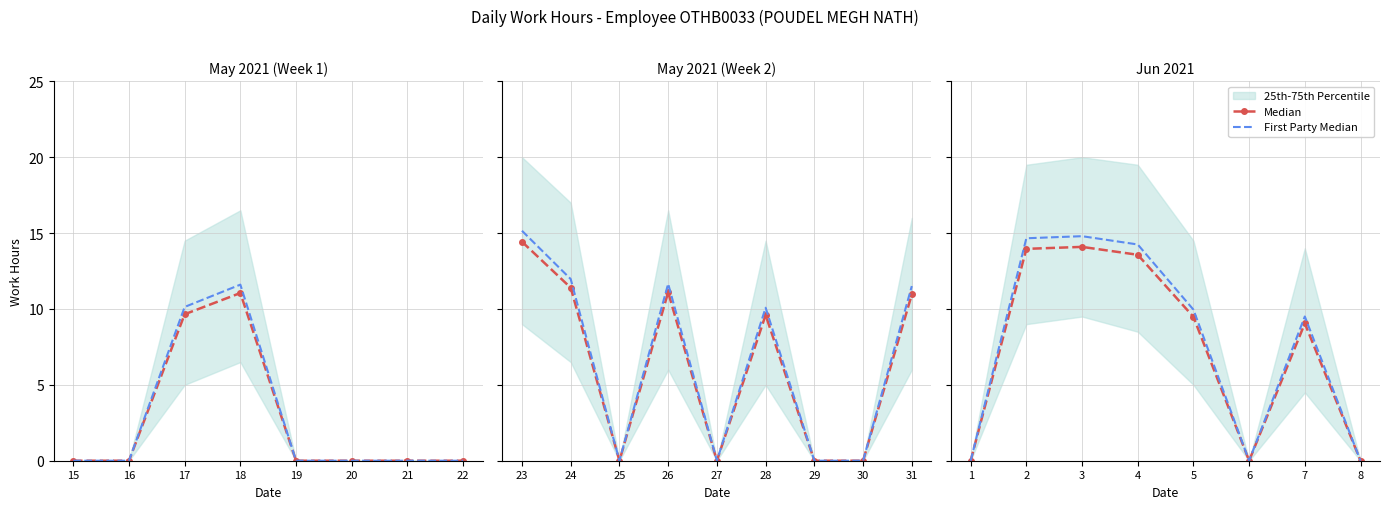

Is it true that First Party Median equals -7.9 at 8?

False